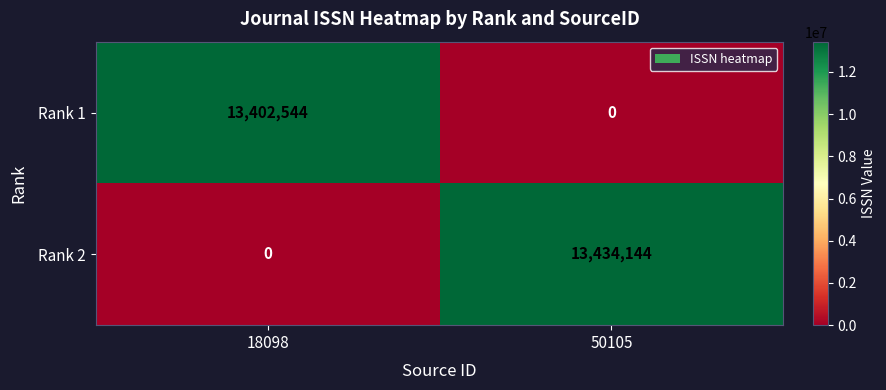

At which category is the sum across all series the highest?

50105